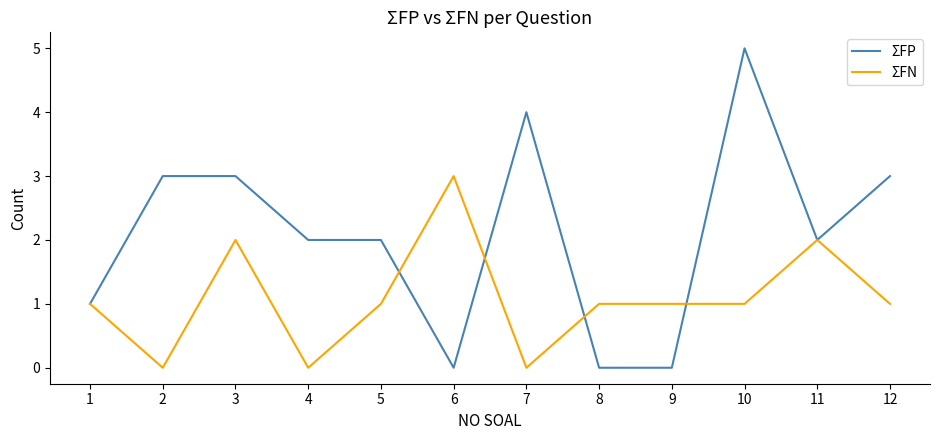

The value of ΣFN at 2 is 1. True or false?

False